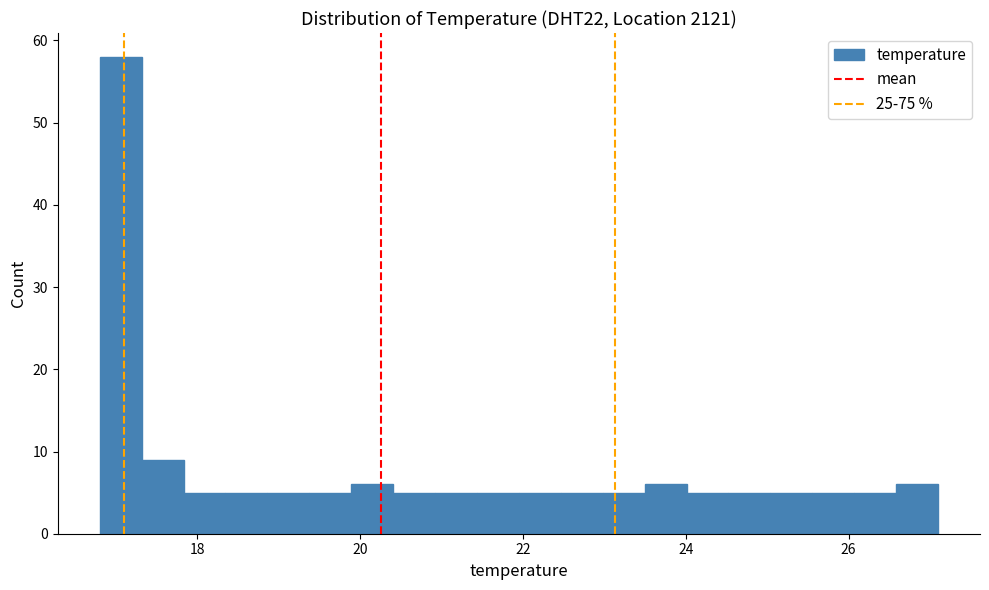

Read against the x-axis, roughly where is the centre of the tallest bar?

17.0